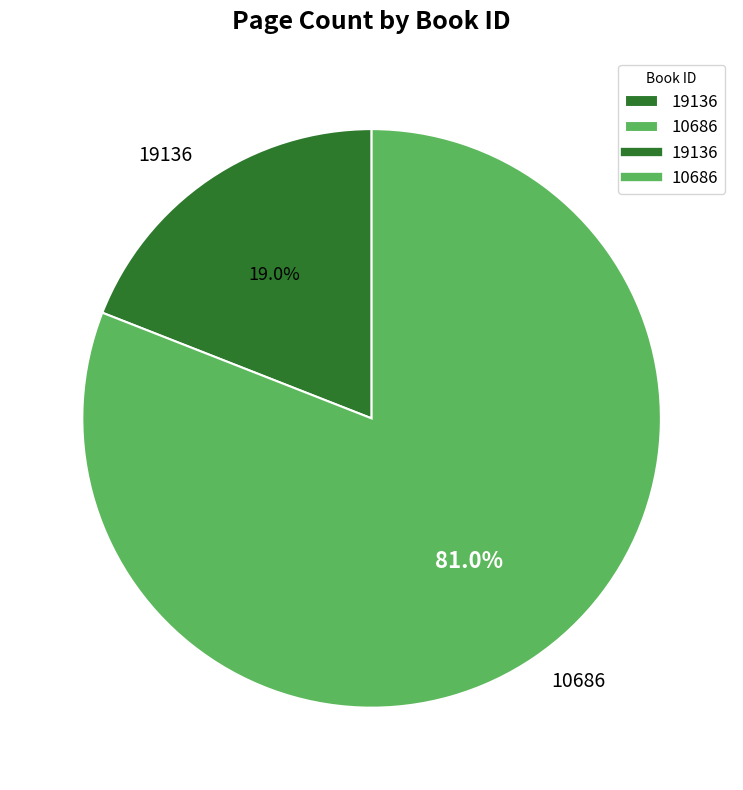

To the nearest percent, what portion does 10686 represent?

81%